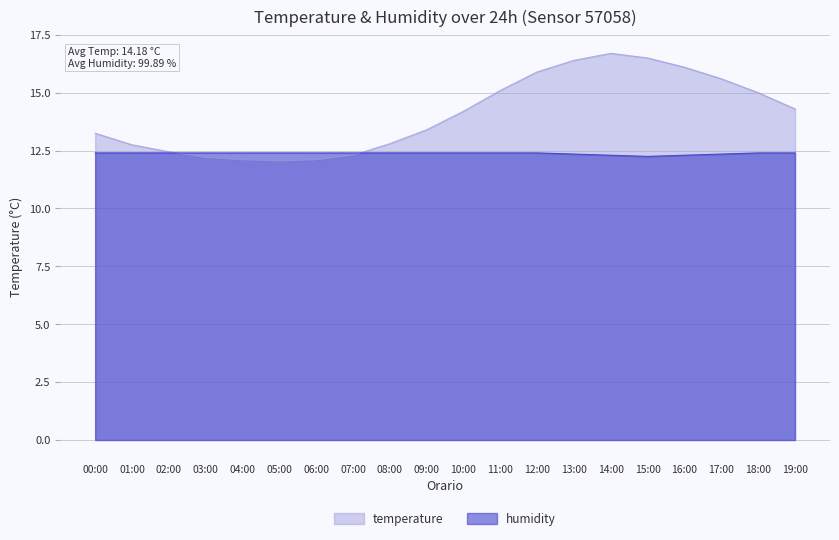

How many data points in temperature are less than 14?

10